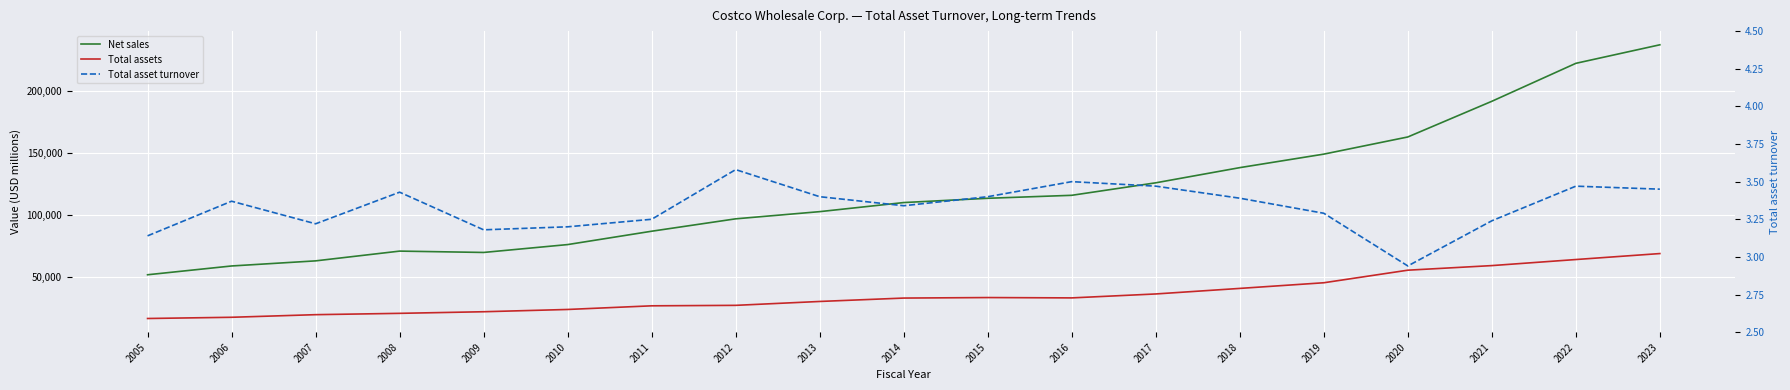

True or false: Net sales and Total assets intersect in this chart.

False